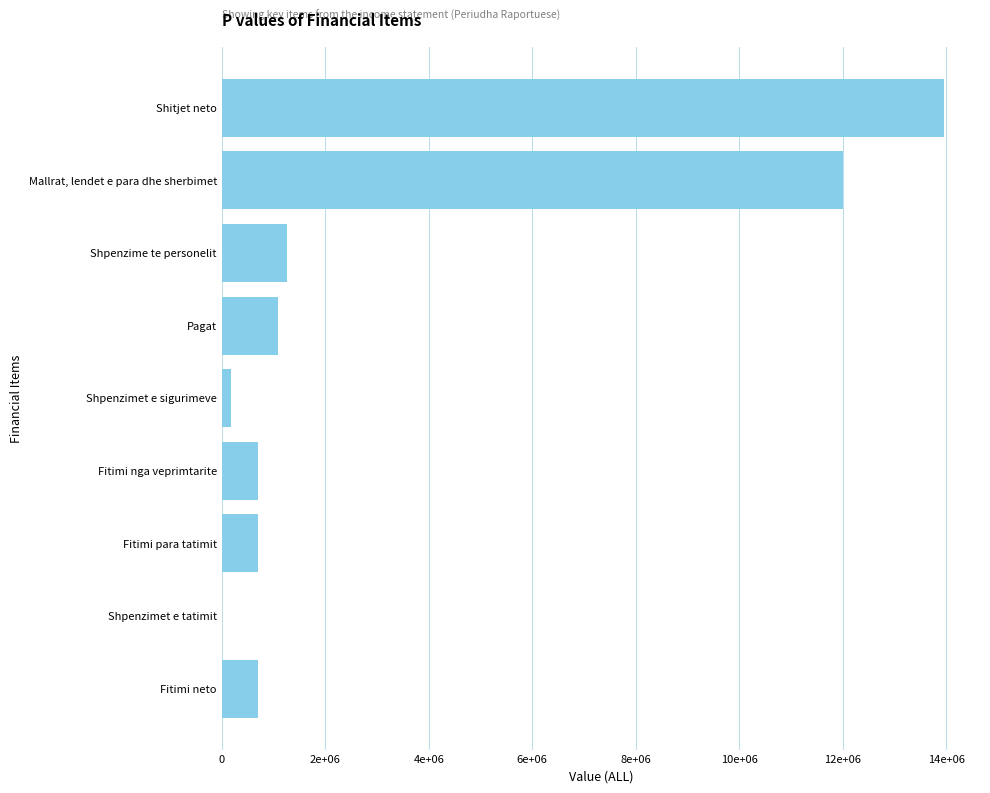

How many bars are there in total?

9